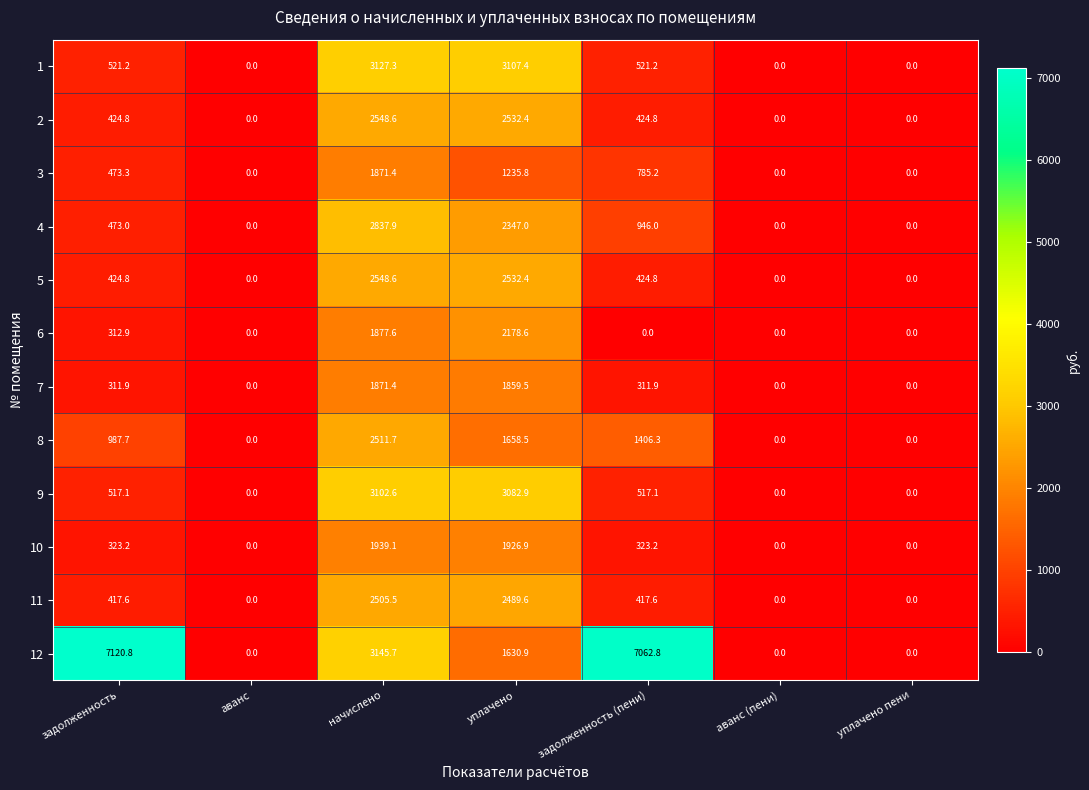

What value does the 7 series have at задолженность?

311.9